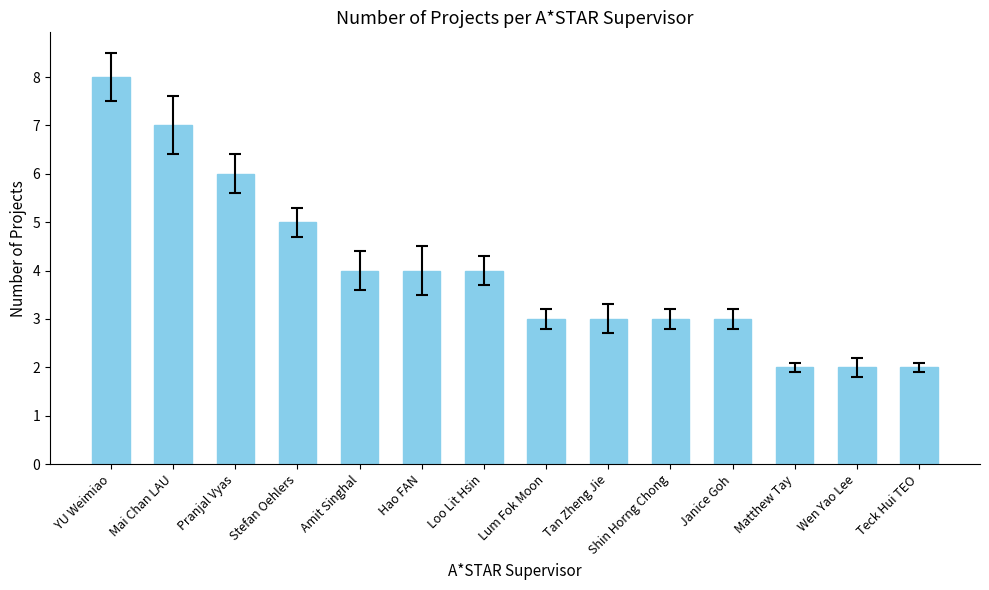

What is the label of the 8th bar from the left?

Lum Fok Moon